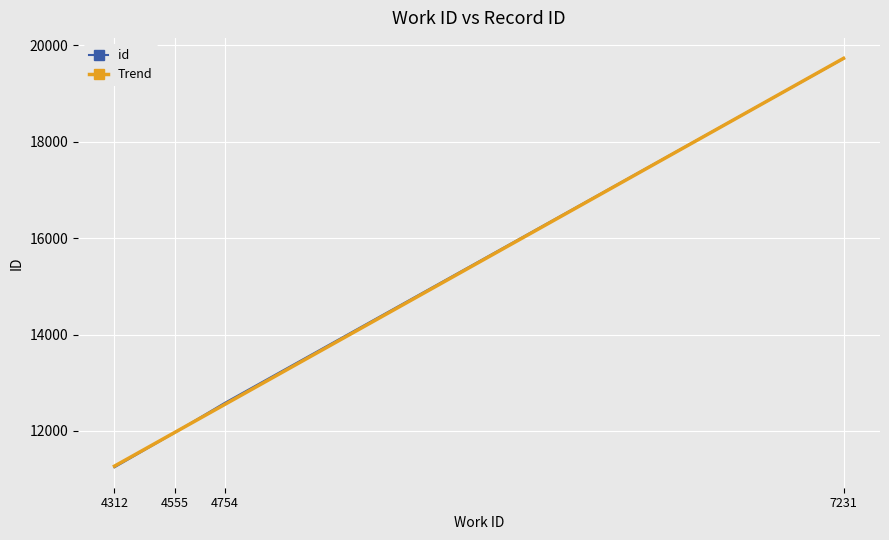

What is the average value?

13882